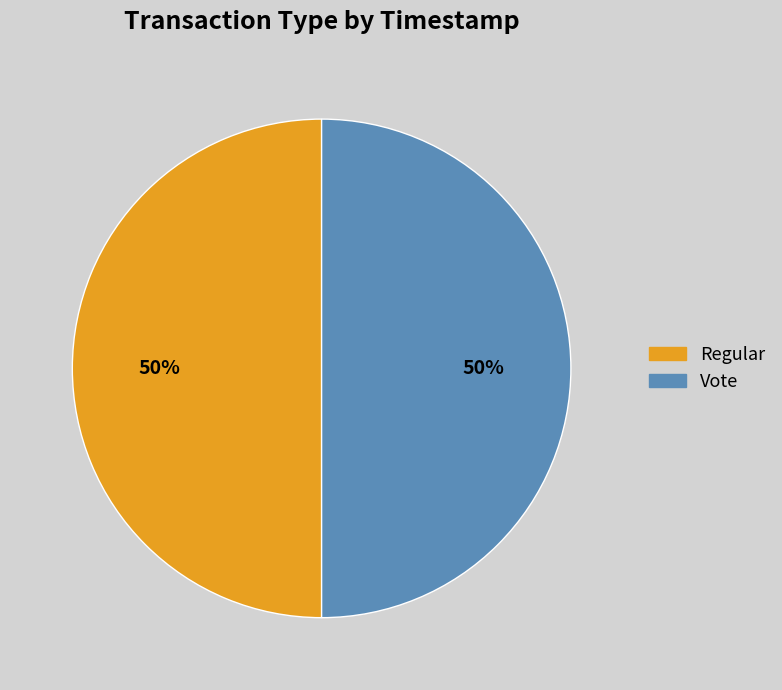

Count the number of slices in the pie.

2